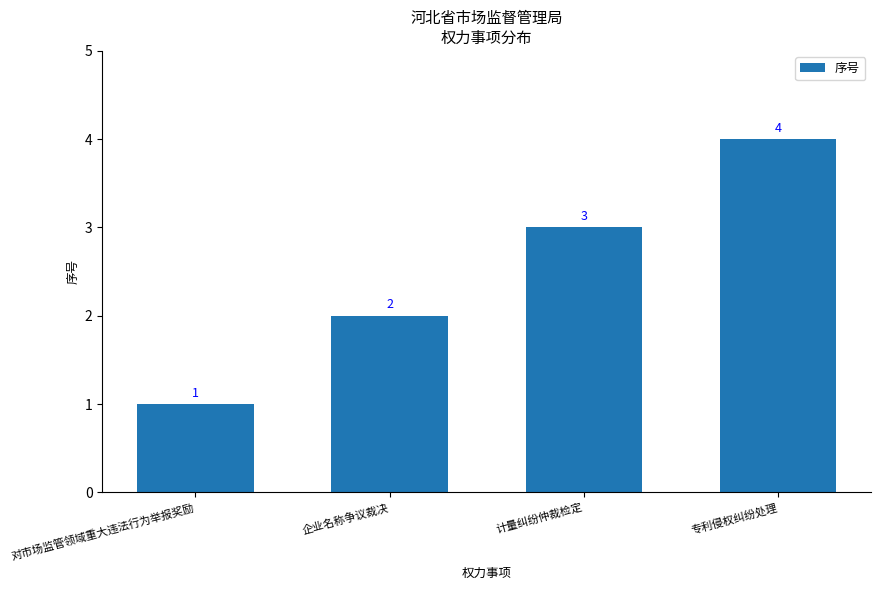

What is the minimum value shown in the chart?

1